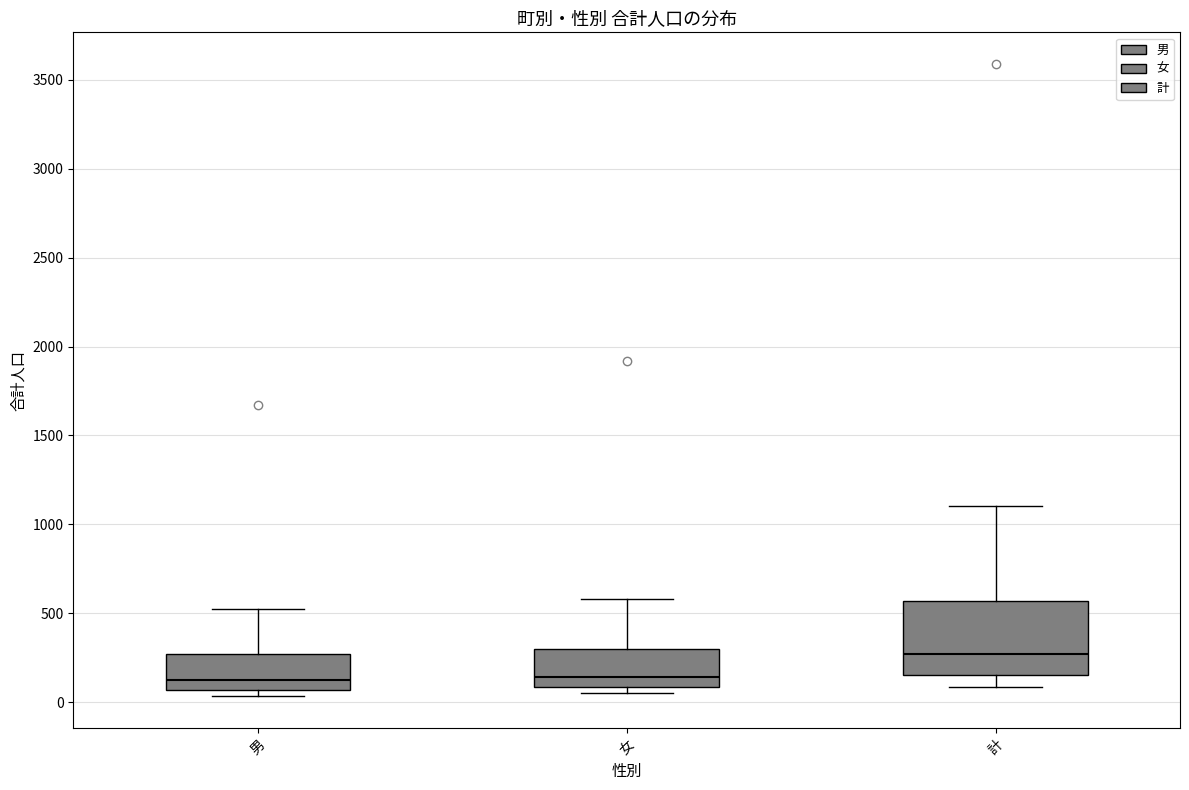

Where does the upper whisker of the box for 男 end on the y-axis? The values are not printed on the chart, so give them approximately, as read against the axis.

550